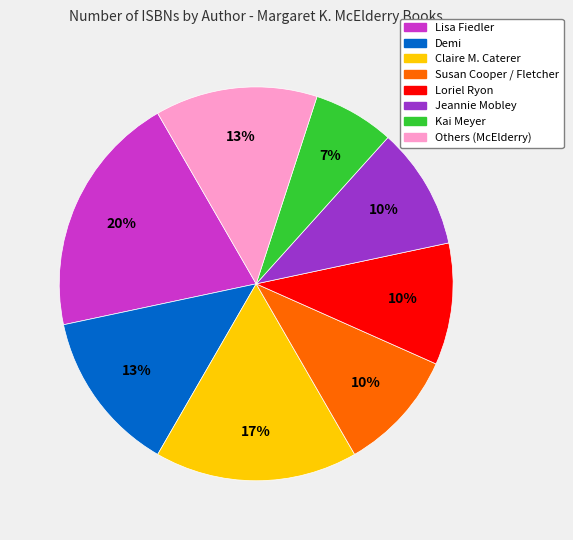

To the nearest percent, what is the average slice percentage?

12%